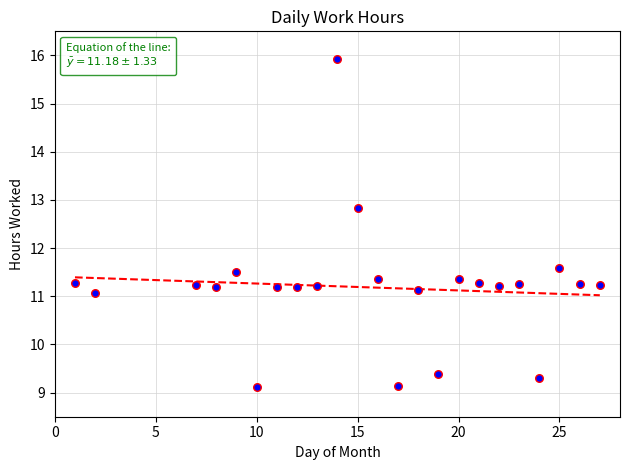

What Y value in the scatter plot is closest to 12?

11.6